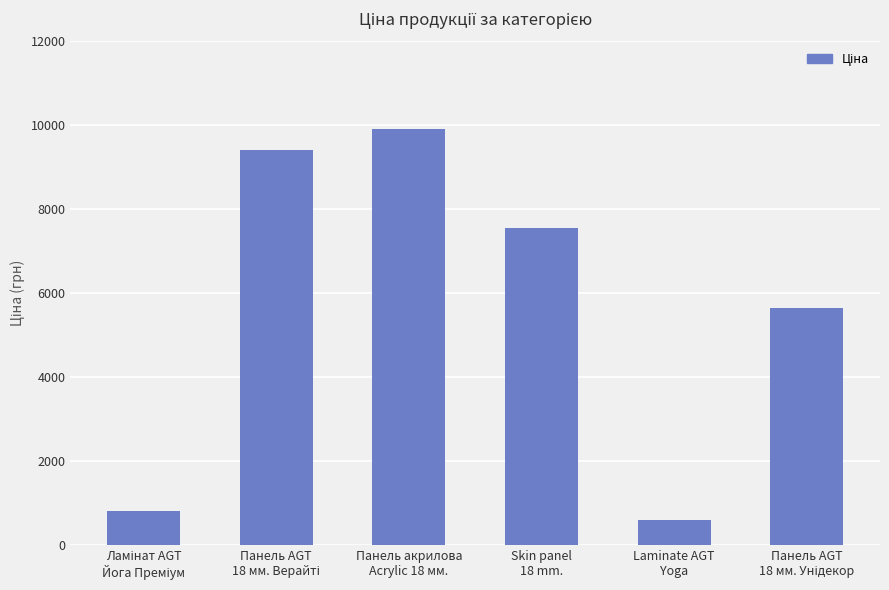

What is the difference between the second highest and minimum values?

8830.9